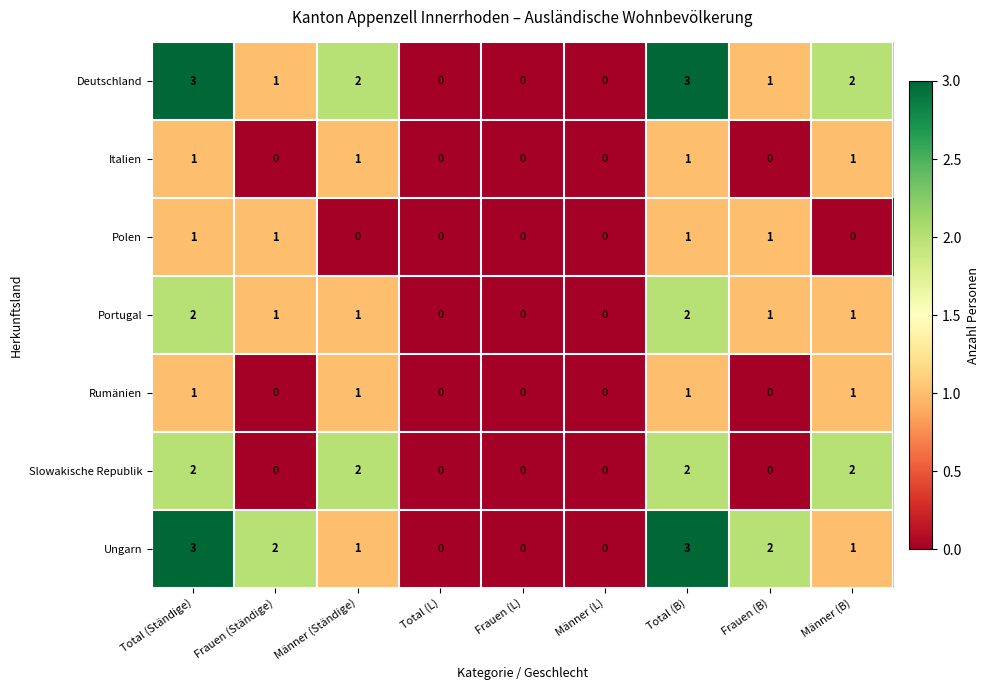

What is the highest value of the Deutschland series?

3